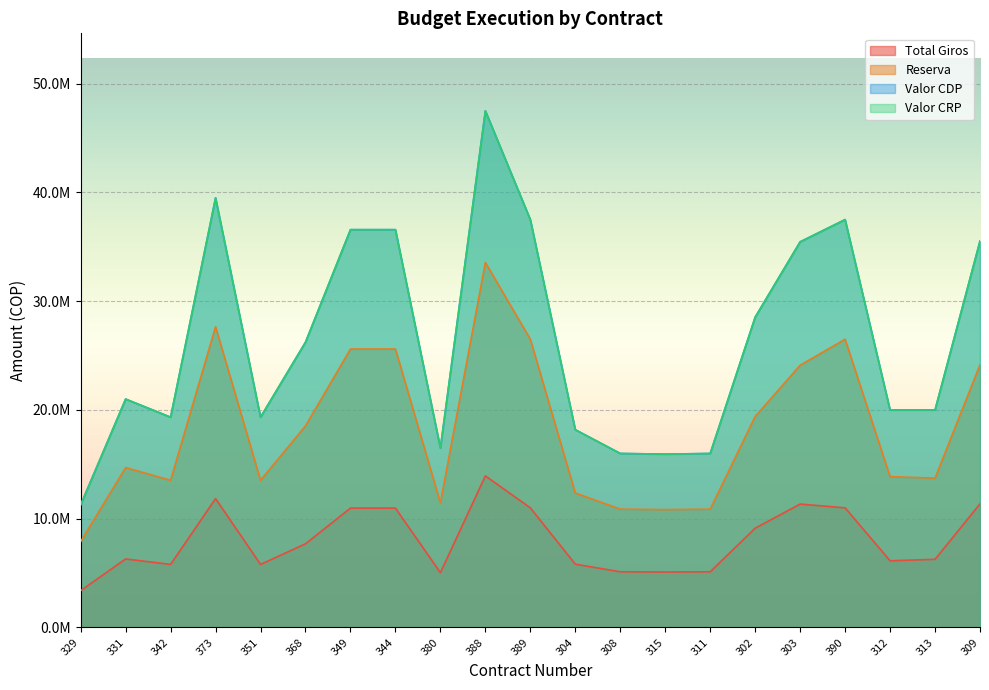

How many interior local peaks does the Valor CRP series have?

4